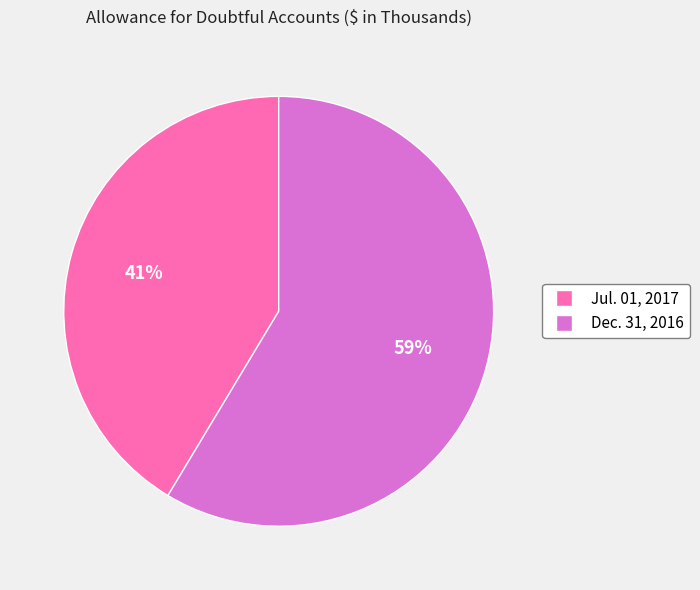

Is Dec. 31, 2016 the majority of the pie?

Yes